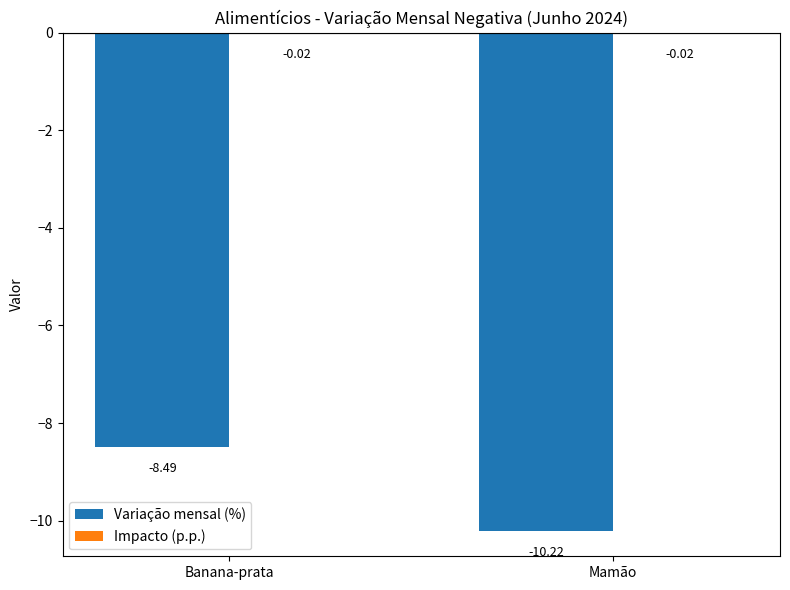

Between Banana-prata and Mamão, which series saw the biggest shift?

Variação mensal (%)